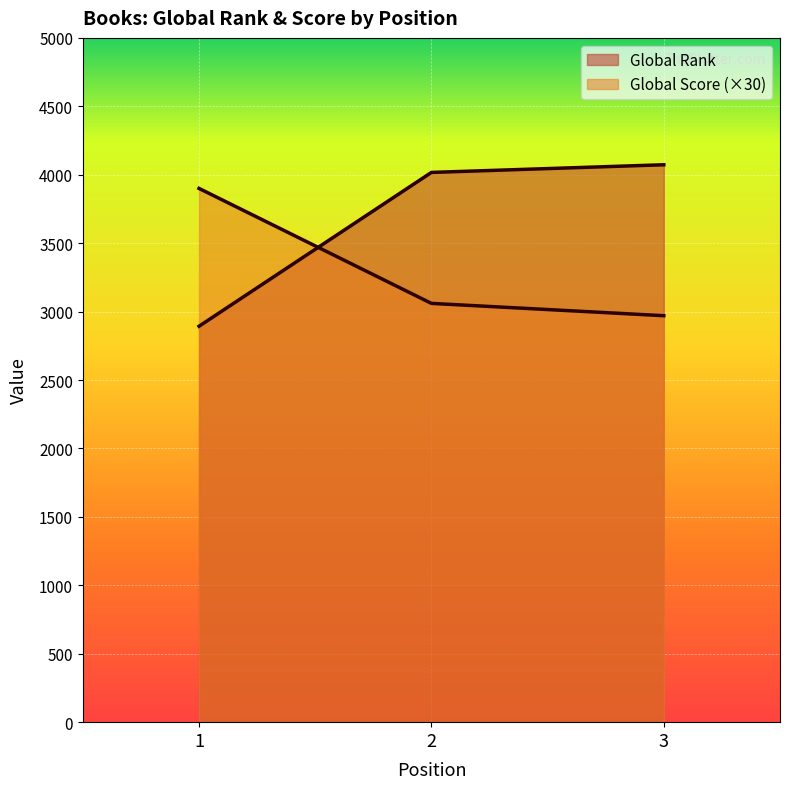

Where is Global Score nearest to the value 3435?

2